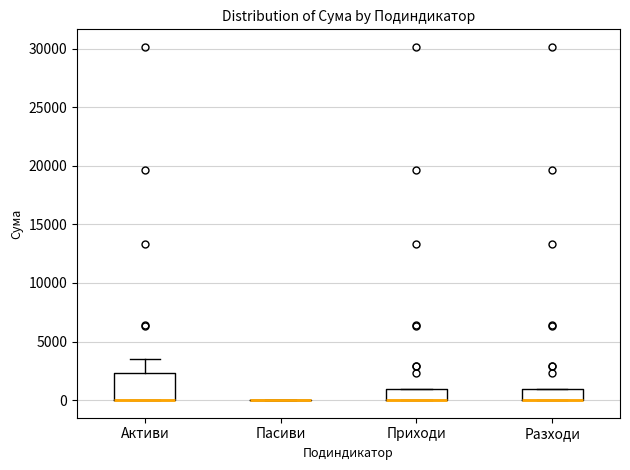

Reading left to right, transcribe this box plot: for each box, give where its median line is, the range the box spans, and where its two whiskers end, as read against the y-axis. The values are not printed on the chart, so give them approximately, as read against the axis.

Активи: median 0 (drawn on the box's lower edge), box 0 to 2500, whiskers 0 to 3500
Пасиви: box collapsed to a line at 0, whiskers 0 to 0
Приходи: median 0 (drawn on the box's lower edge), box 0 to 1000, whiskers 0 to 1000
Разходи: median 0 (drawn on the box's lower edge), box 0 to 1000, whiskers 0 to 1000